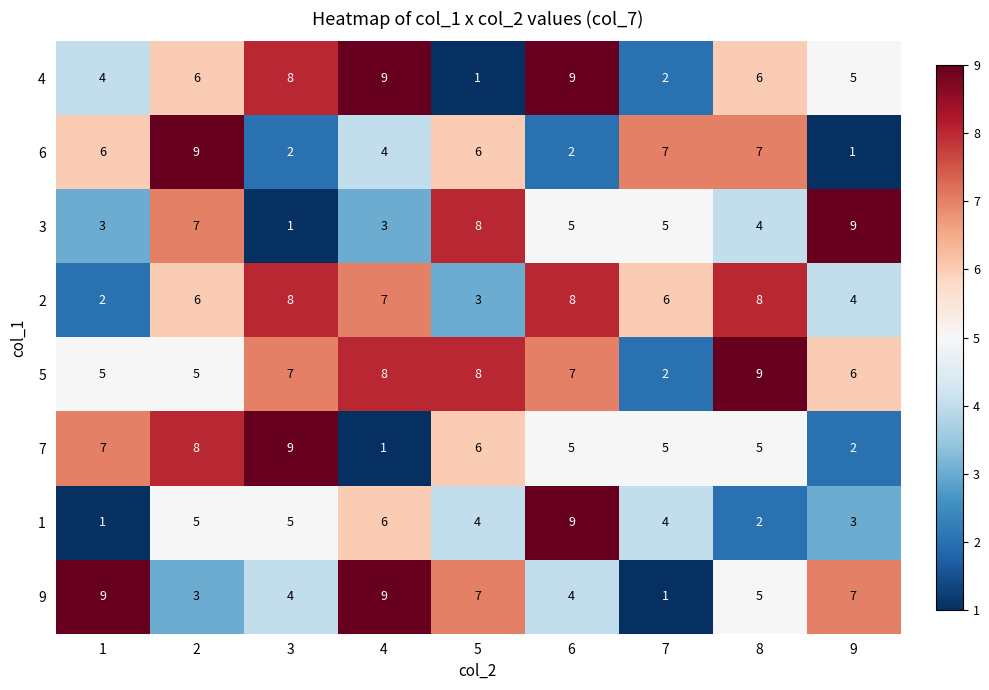

Is the value of 3 at 4 greater than the value of 2 at 4?

No